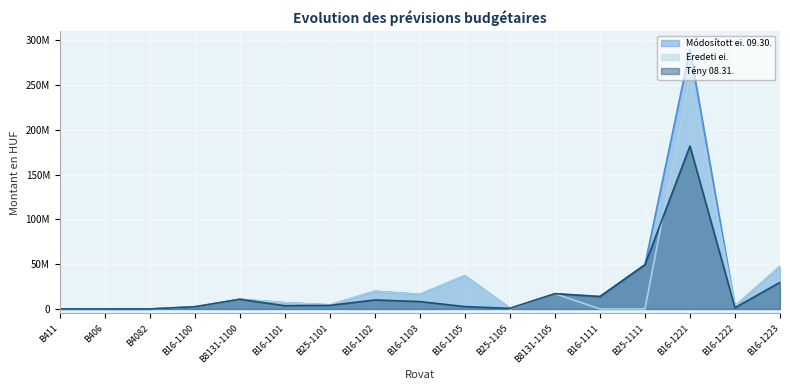

Does the chart display data point markers on the line(s)?

No